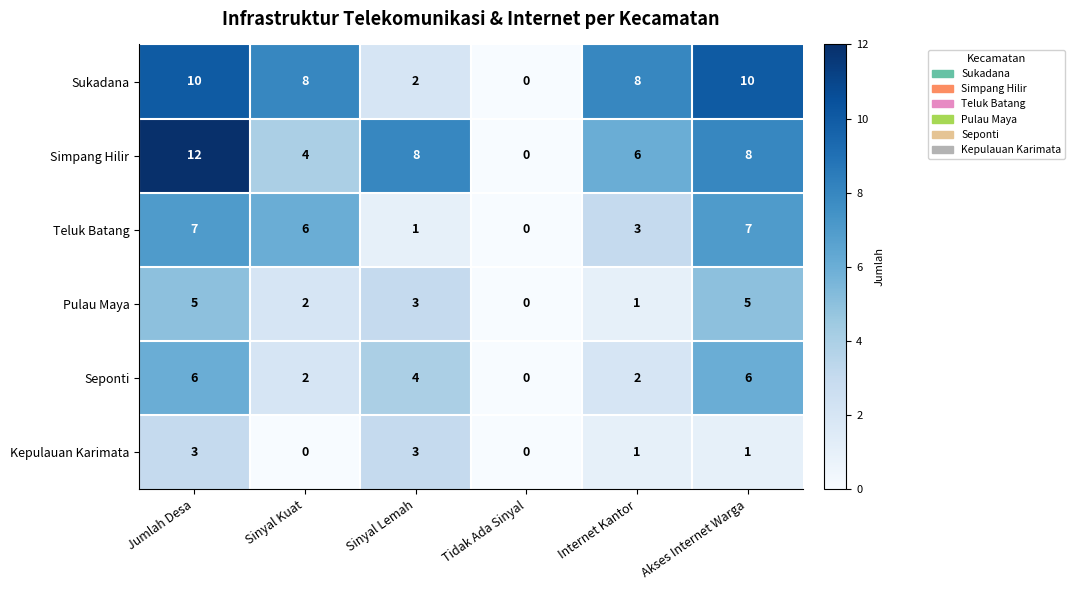

Which series changed the most between Tidak Ada Sinyal and Internet Kantor?

Sukadana